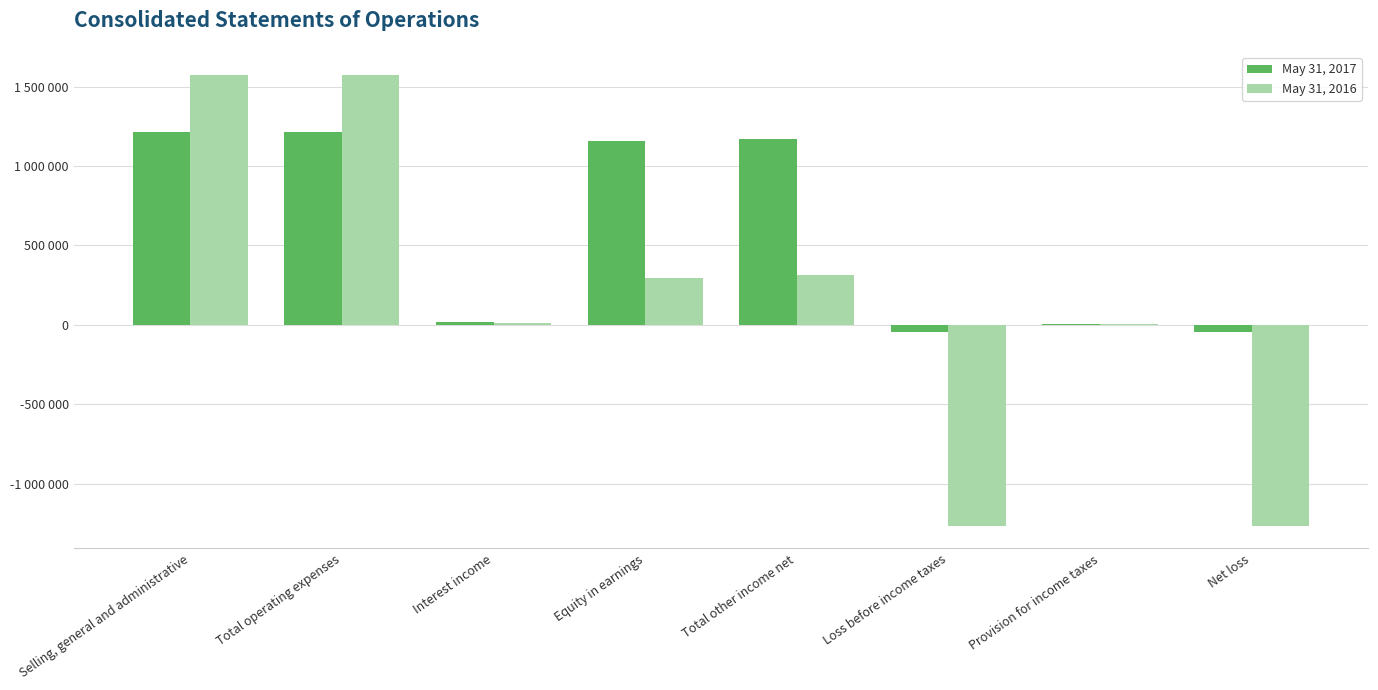

What are all the series names shown in the legend?

May 31, 2017, May 31, 2016